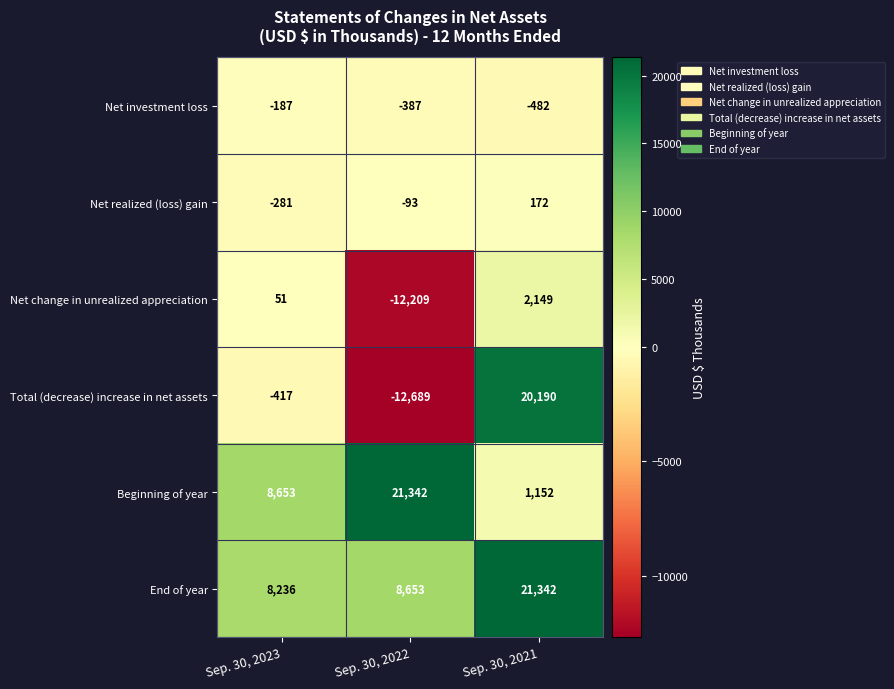

What is the difference between the highest and lowest values at Sep. 30, 2022?

34031